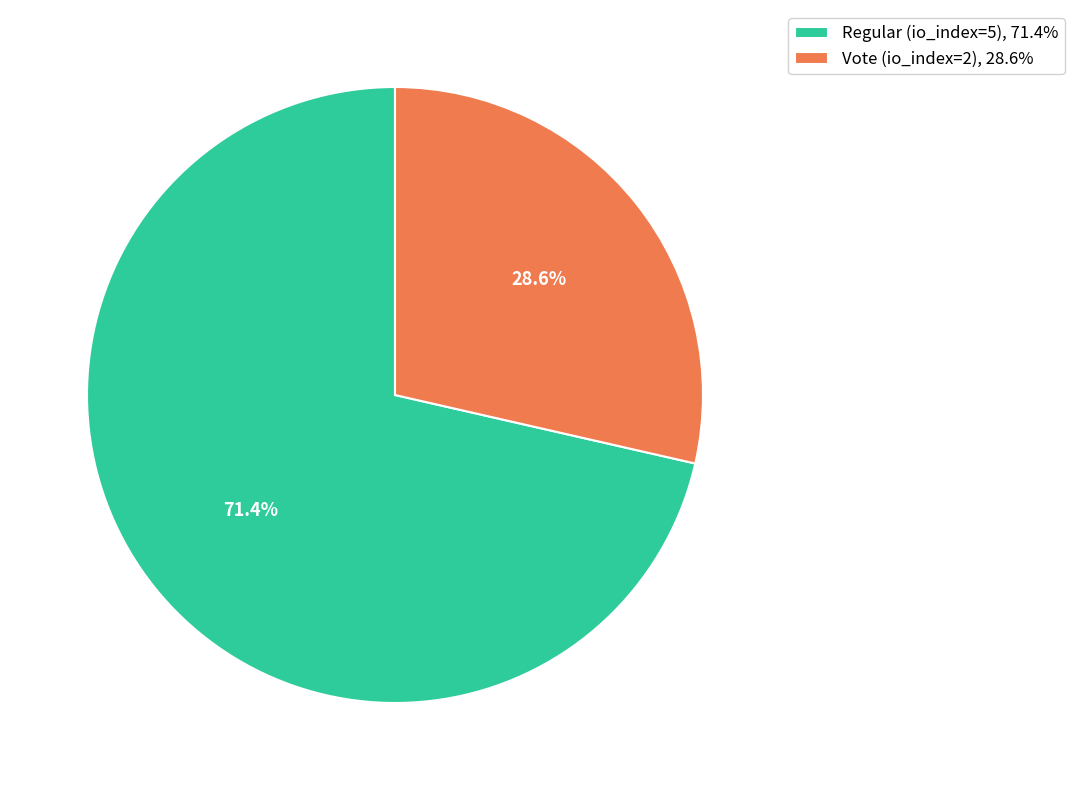

What percentage is the Regular (io_index=5) slice, to the nearest percent?

71%